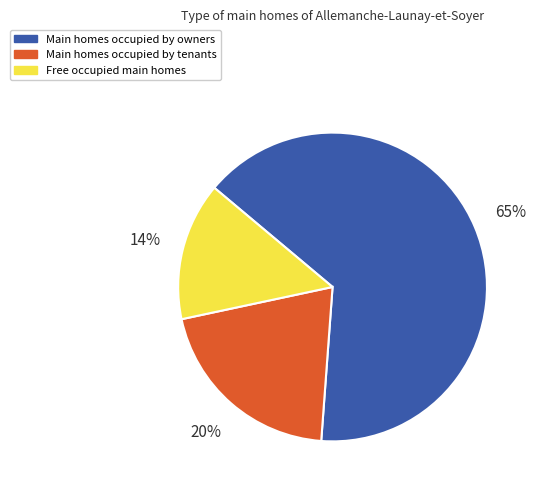

Is Free occupied main homes the majority of the pie?

No